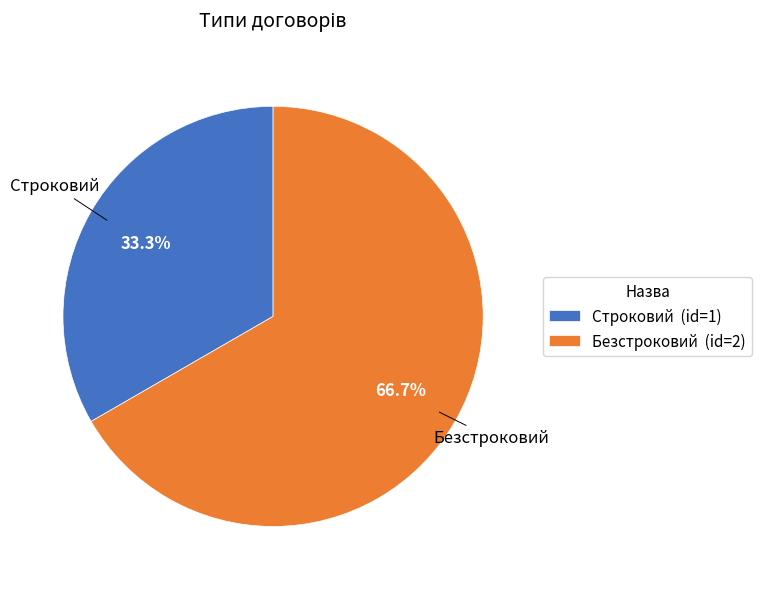

Count the number of slices in the pie.

2